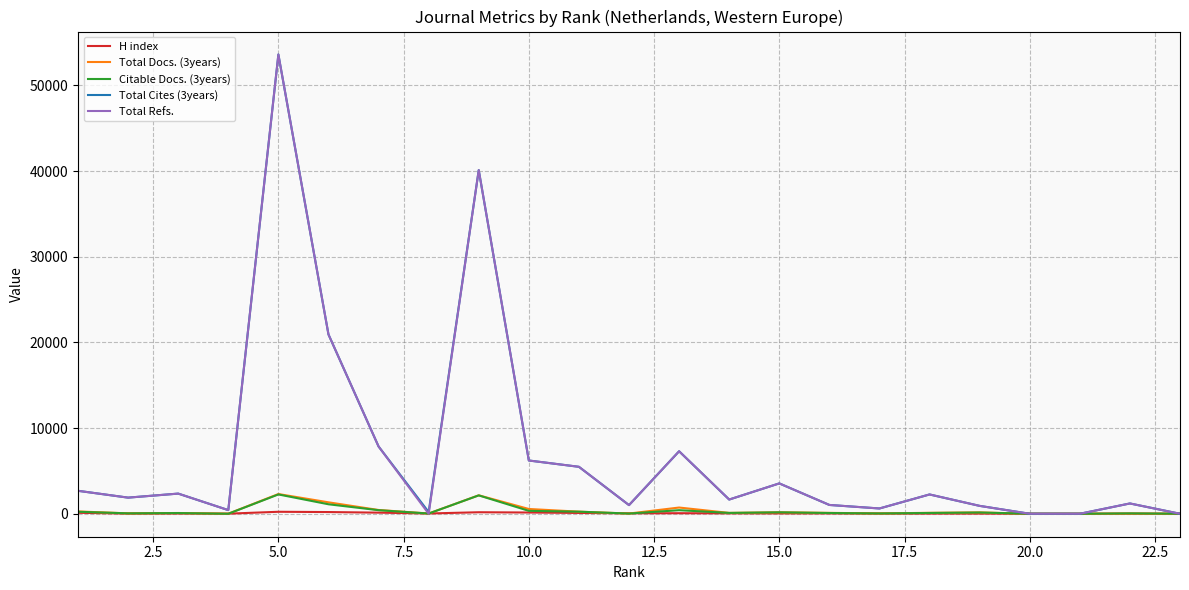

Reading right to left, extract all data points from this chart.

H index: 3	12	4	3	18	18	21	39	40	47	64	52	95	145	177	31	130	199	231	11	28	19	111
Total Docs. (3years): 0	20	0	0	157	110	40	104	170	100	726	25	245	558	2154	30	440	1335	2302	7	89	48	269
Citable Docs. (3years): 4	46	0	0	147	92	38	88	169	98	416	23	243	340	2145	25	417	1107	2255	0	82	48	234
Total Cites (3years): 0	1202	0	0	920	2253	617	1028	3543	1659	7294	1009	5480	6216	40106	202	7854	20928	53599	426	2353	1882	2679
Total Refs.: 0	1202	0	0	920	2253	617	1028	3543	1659	7294	1009	5480	6216	40106	0	7854	20928	53599	426	2353	1882	2679